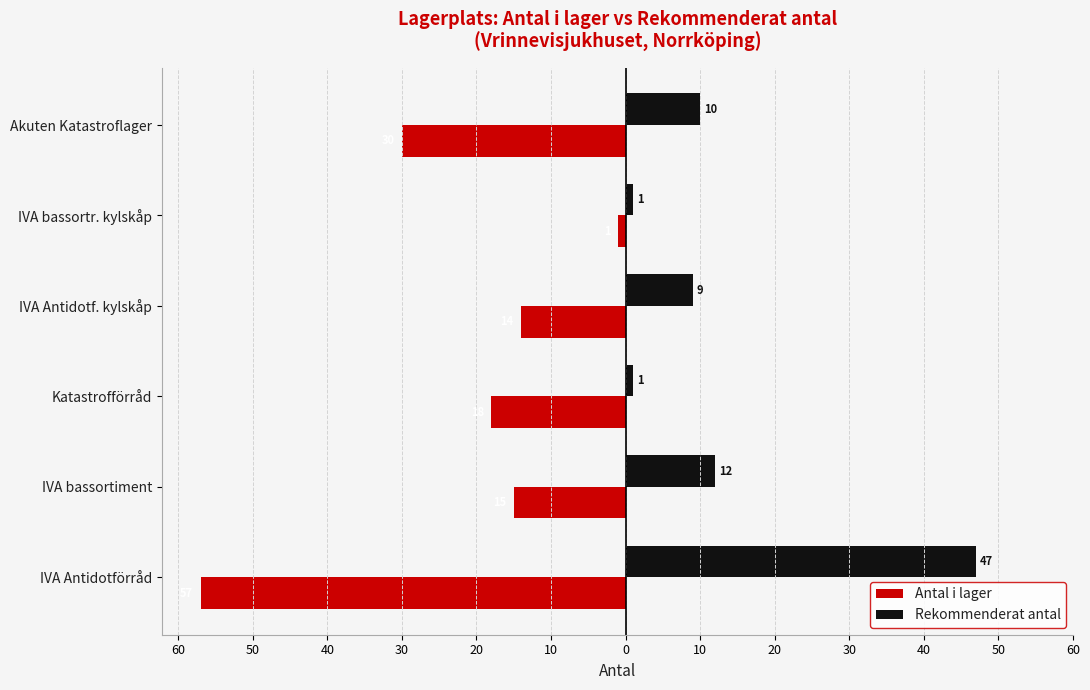

Reading left to right, what are all the values shown in this chart?

Antal i lager: -57	-15	-18	-14	-1	-30
Rekommenderat antal: 47	12	1	9	1	10